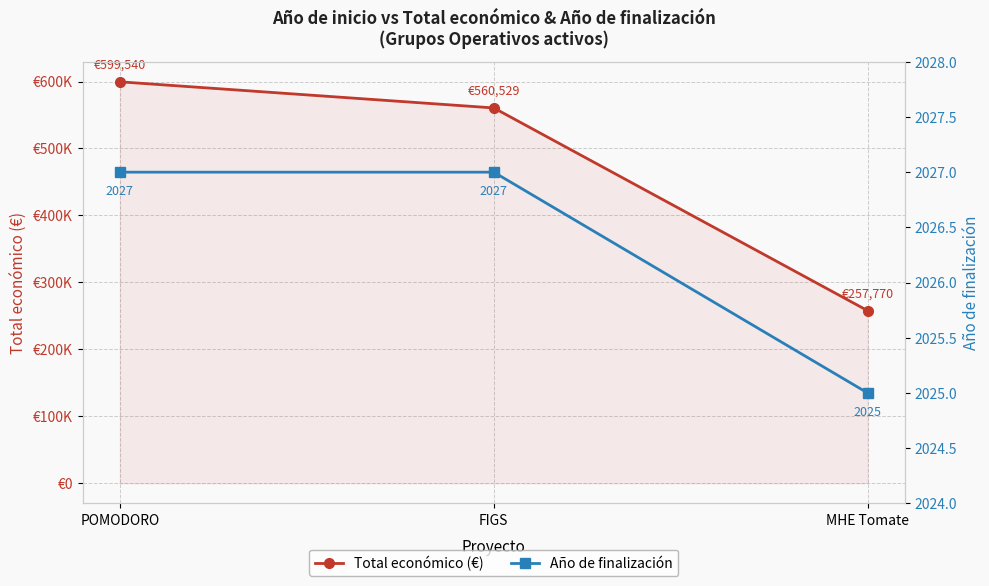

The Año de finalización series shows 2944 at POMODORO. True or false?

False